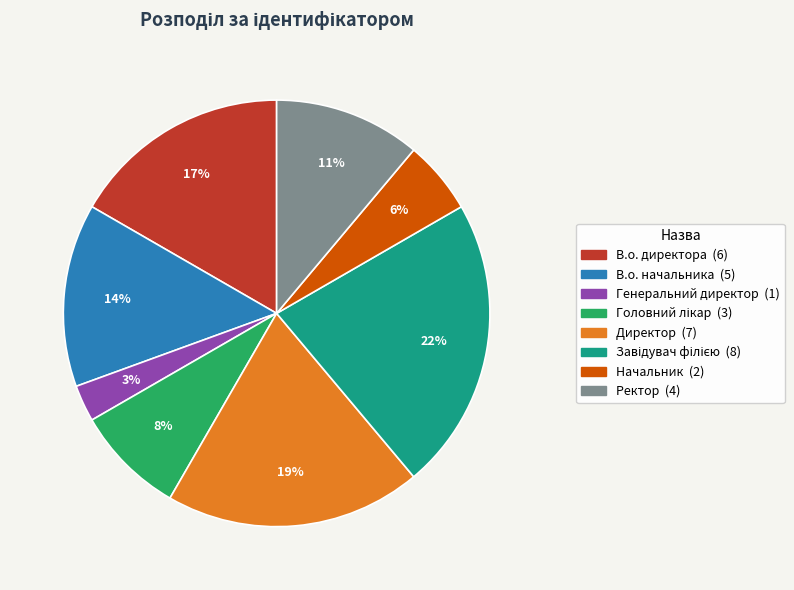

To the nearest percent, what is the average slice percentage?

12%